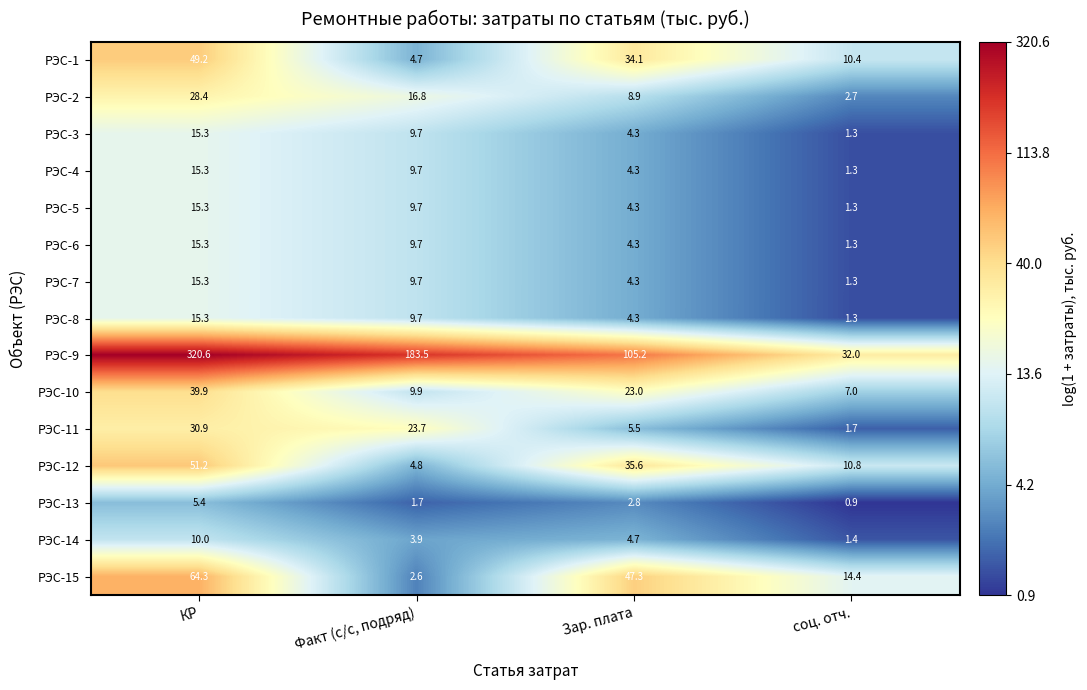

What is the spread (max minus min) of values at соц. отч.?

31.1